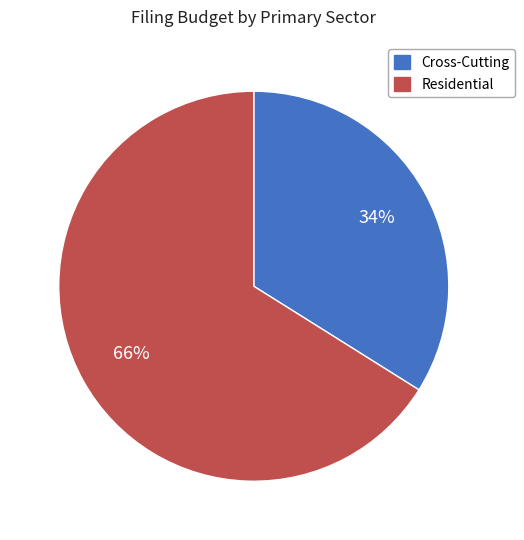

To the nearest percent, what percentage of the pie is Residential?

66%